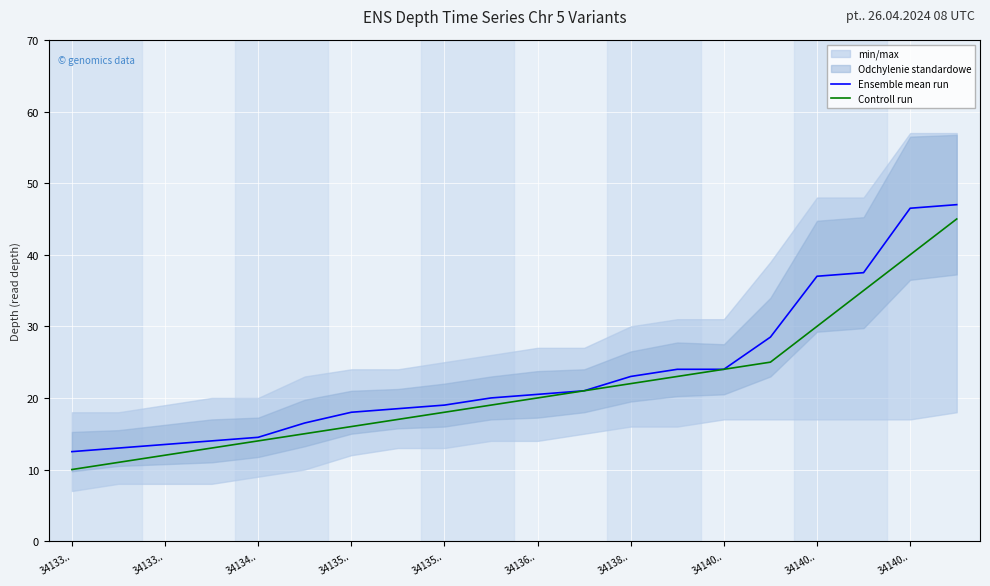

What is the highest value of the Controll run series?

45.0